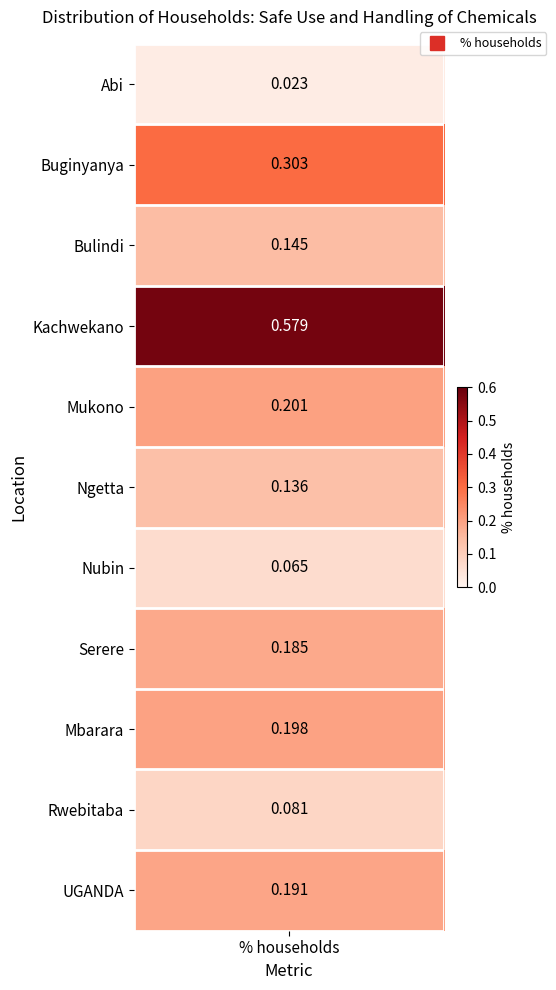

What is the average value?

0.2